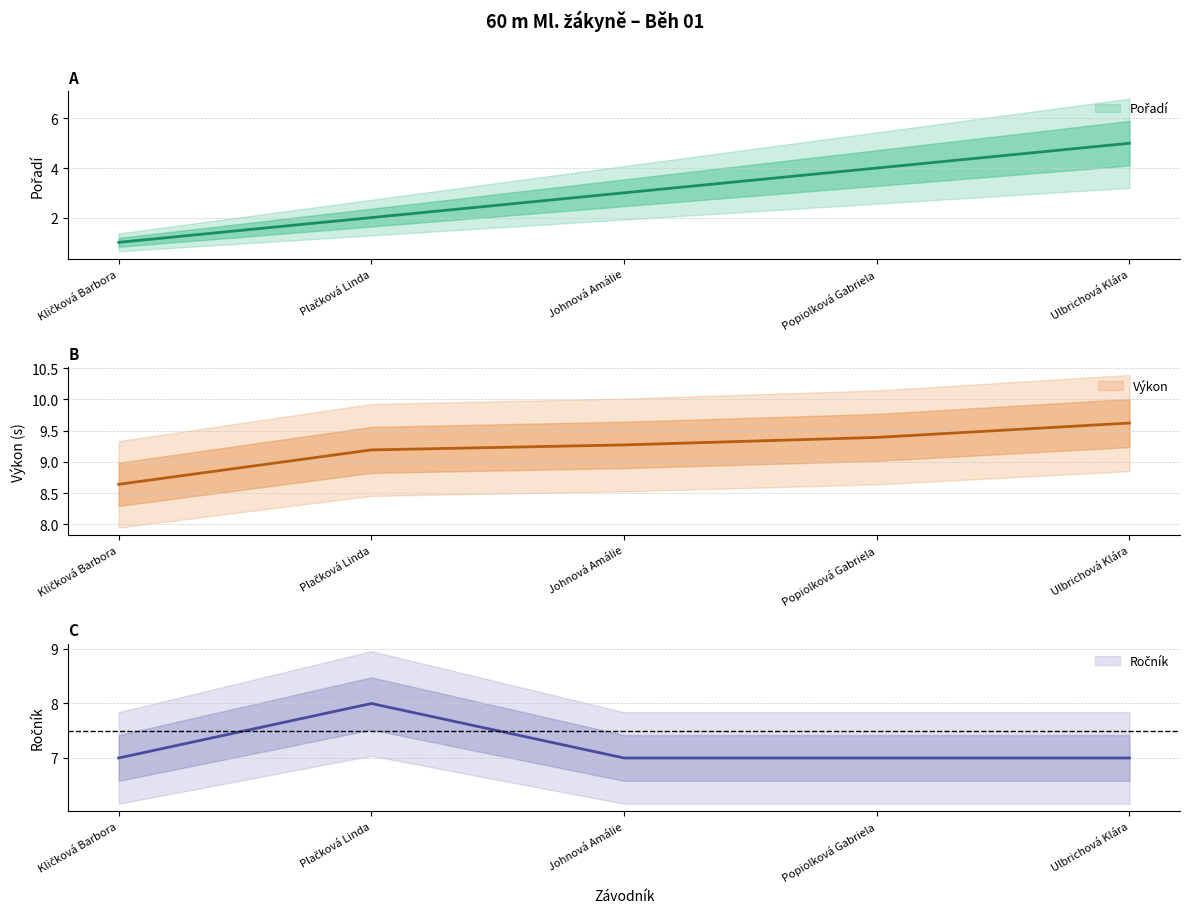

Between Plačková Linda and Ulbrichová Klára, which series saw the biggest shift?

Pořadí